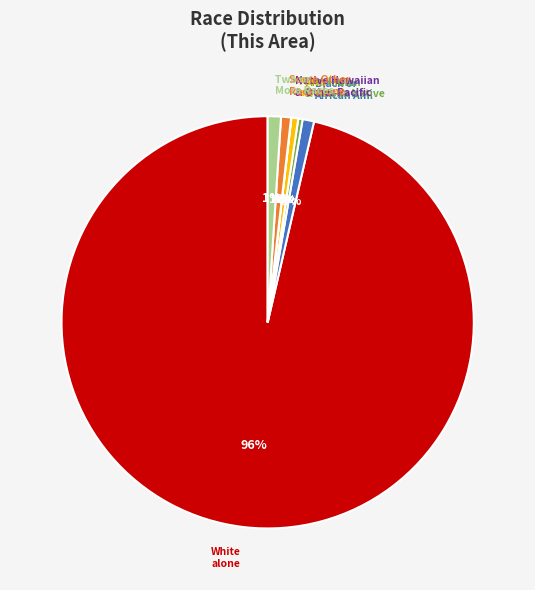

To the nearest percent, what is the average slice percentage?

14%